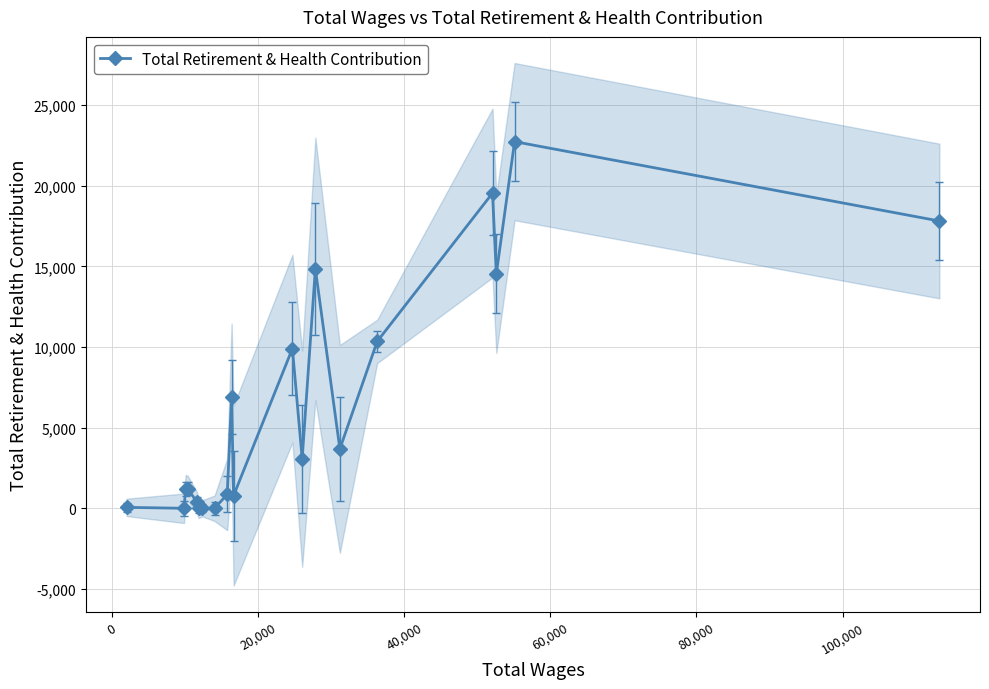

Is this an area chart (filled region under the line)?

No